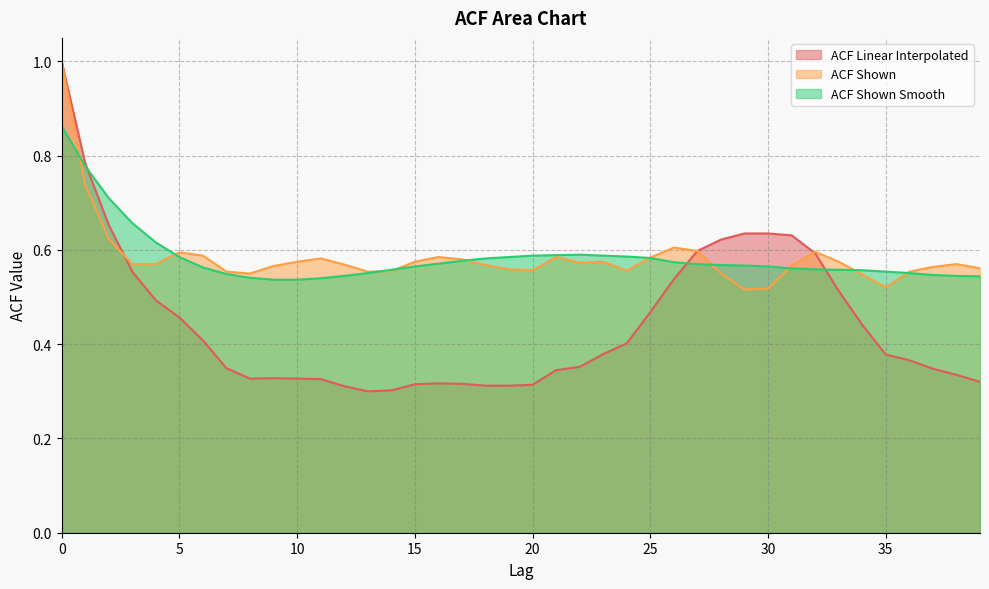

What is the difference between the acf_shown values at 14 and 1?

0.2